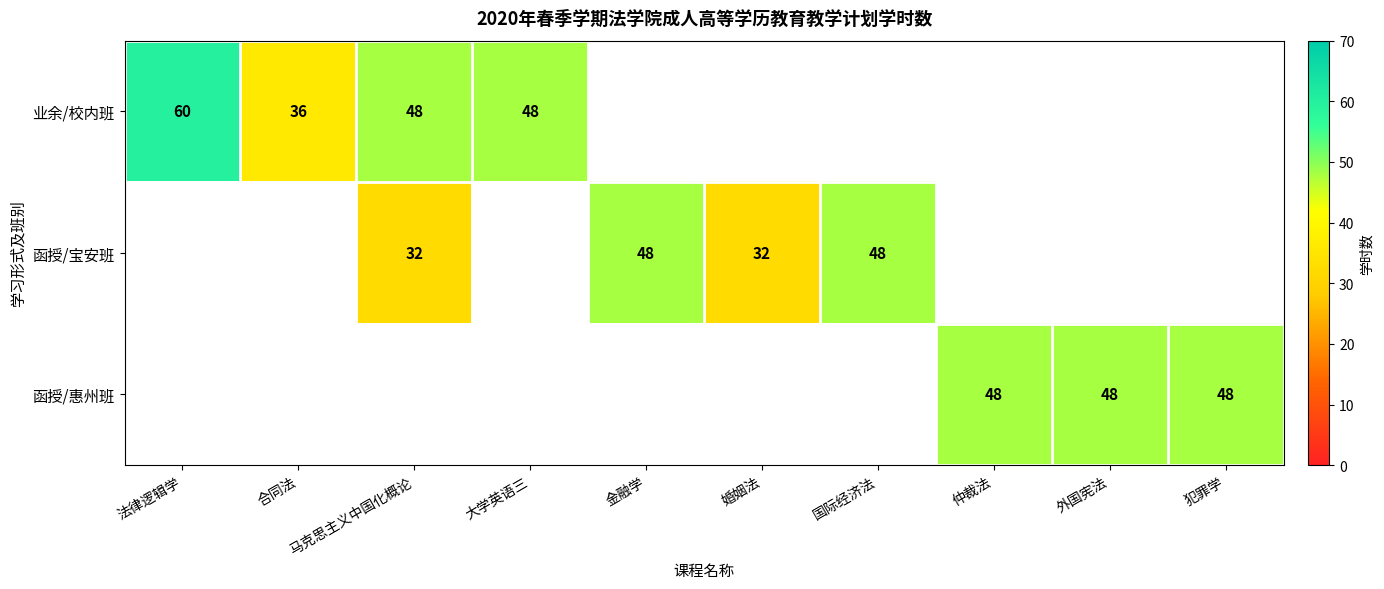

How many data points does each series have?

10